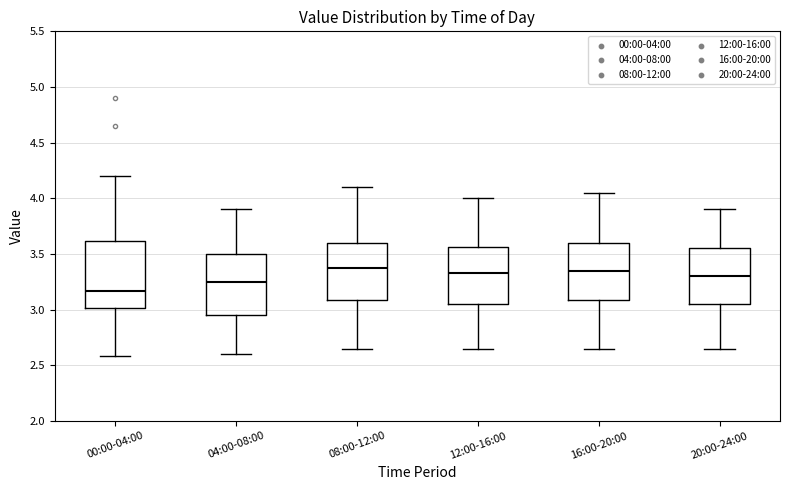

Where is the lower edge of the box for 12:00-16:00 on the y-axis? The values are not printed on the chart, so give them approximately, as read against the axis.

3.05